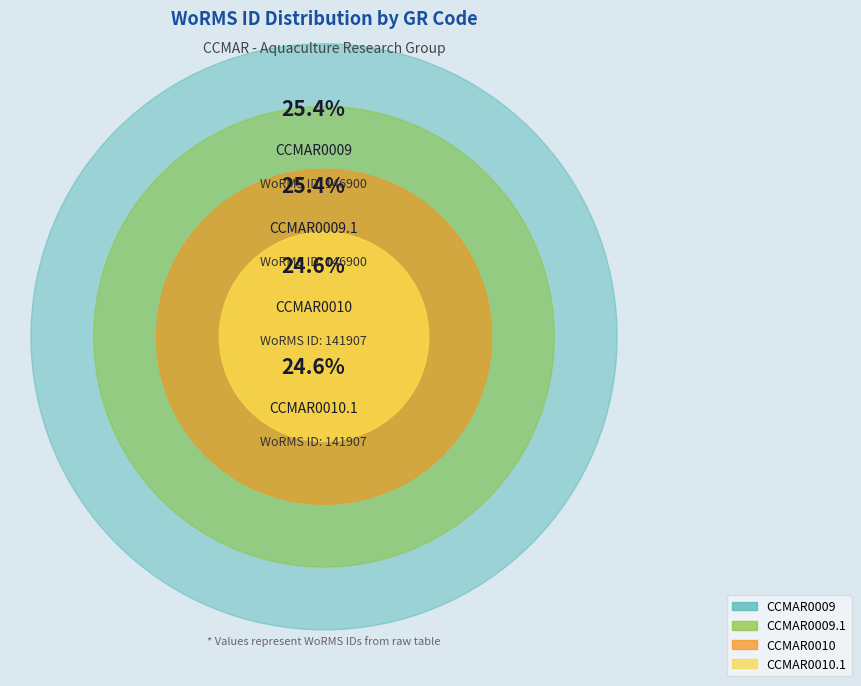

What is the total percentage of CCMAR0009.1 and CCMAR0010?

50.0%